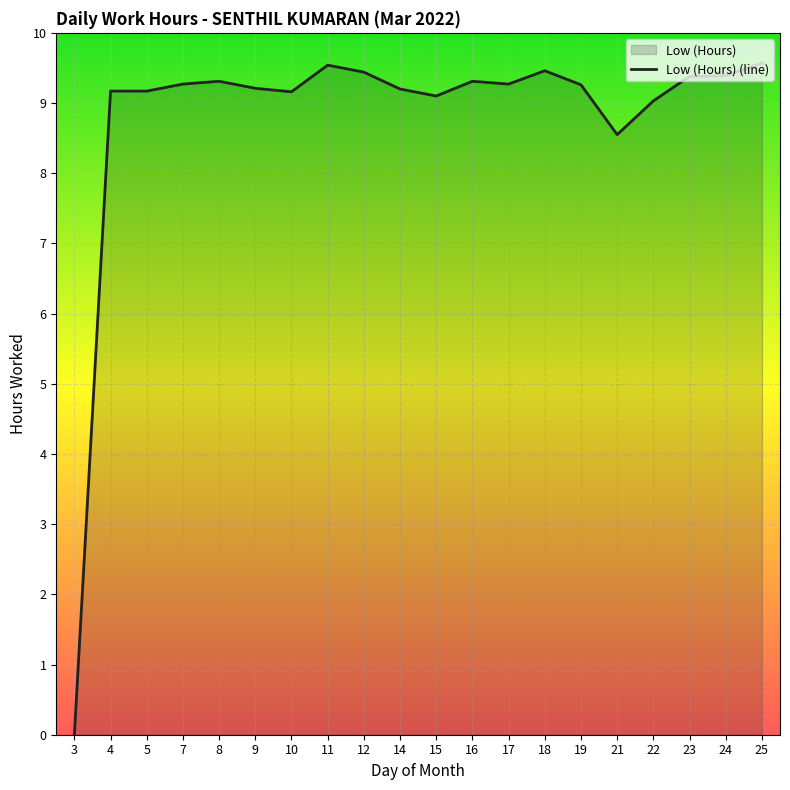

How many interior local peaks (higher than both neighbors) does the data have?

4